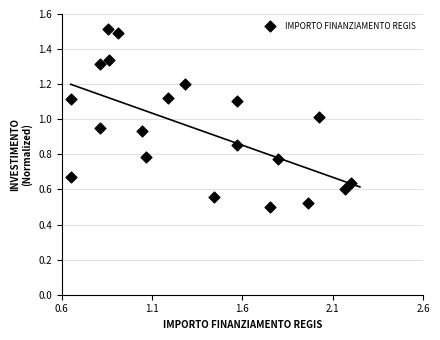

What is the range of X values (max minus min)?

1.5